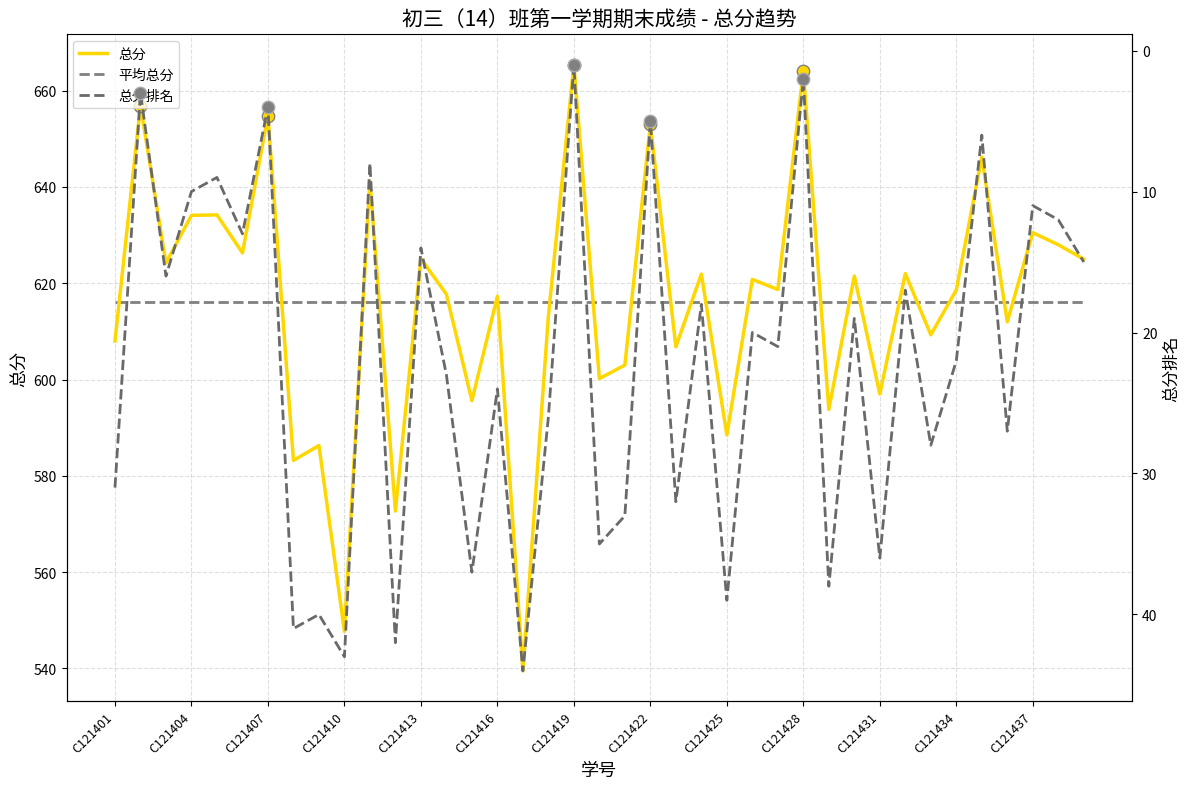

At which category is the sum across all series the highest?

C121419